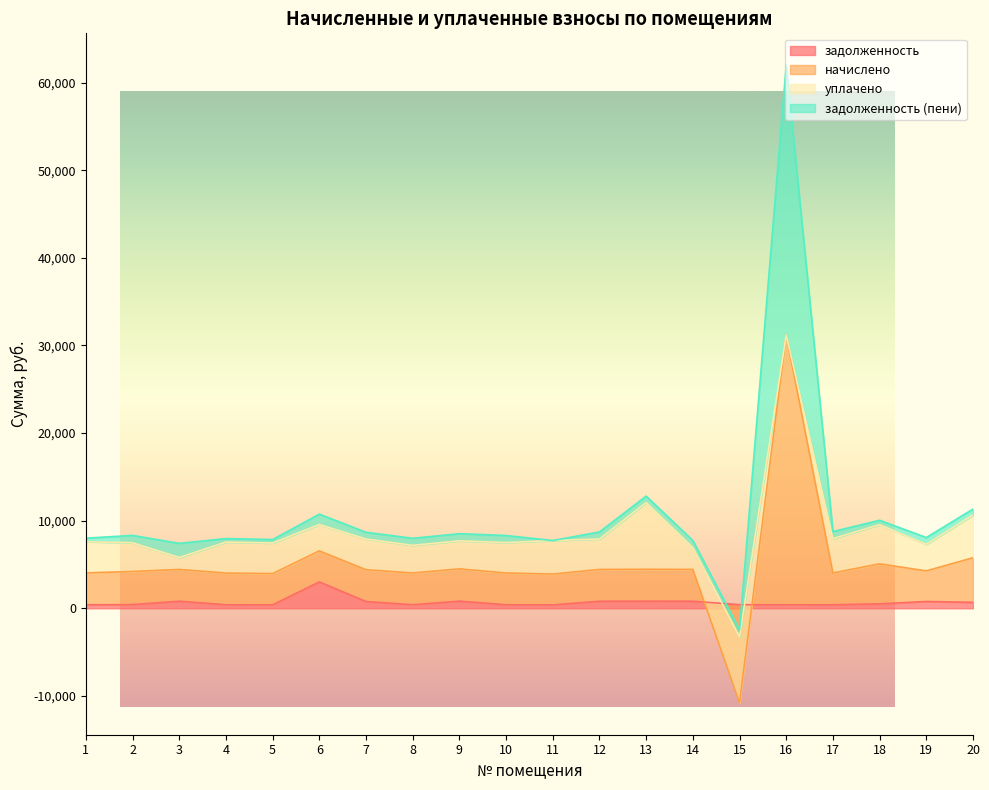

True or false: задолженность has a value of 502.6 at 12.

False